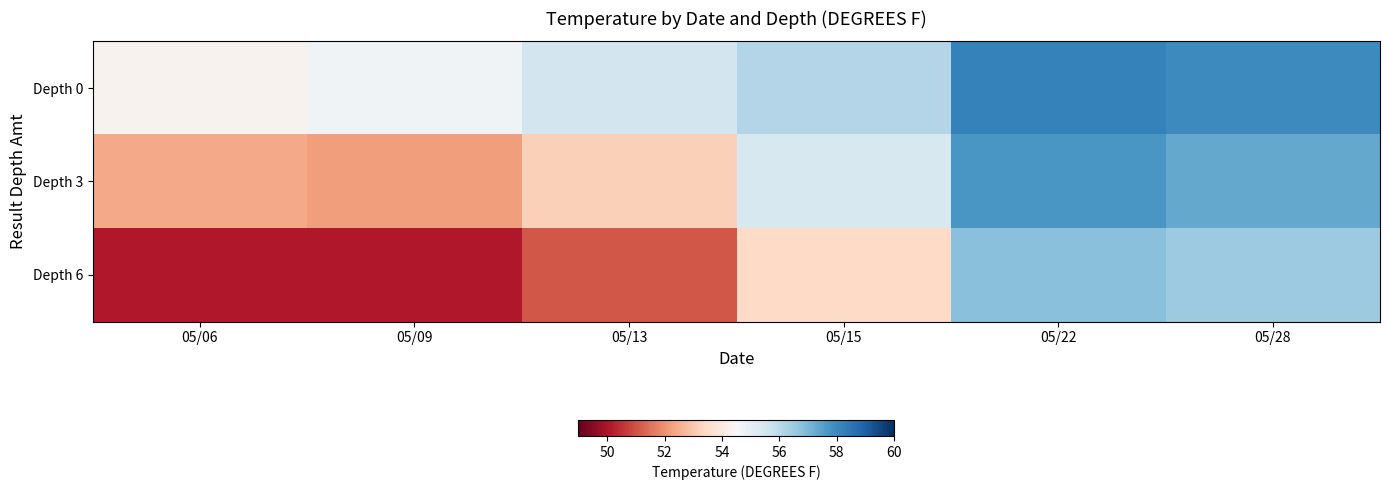

List the series in order of their overall mean, highest first.

Depth 0, Depth 3, Depth 6